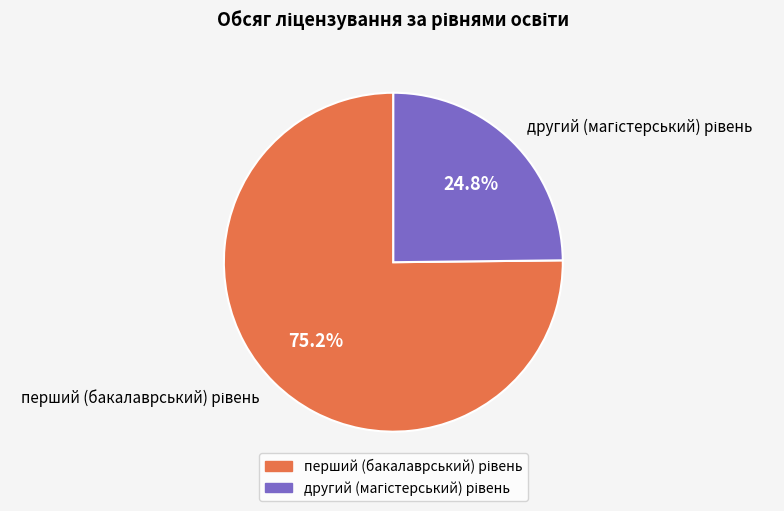

Does any single category account for the majority?

Yes